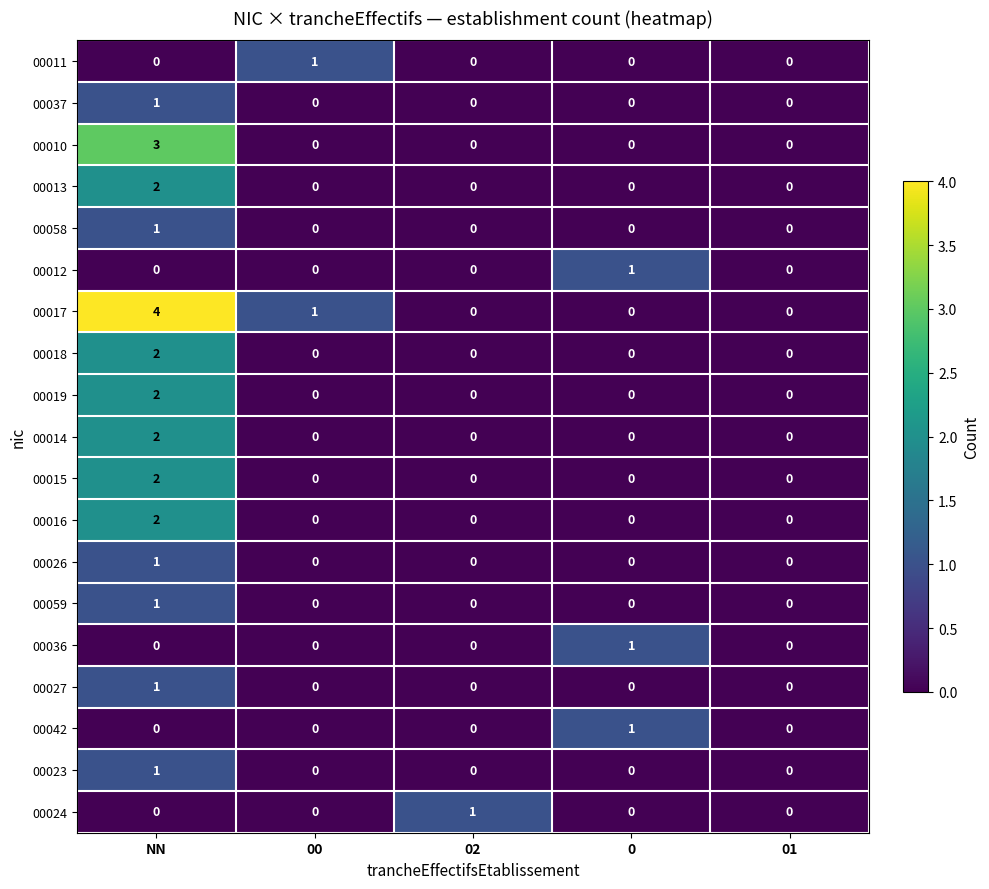

How many series are shown in this chart?

19